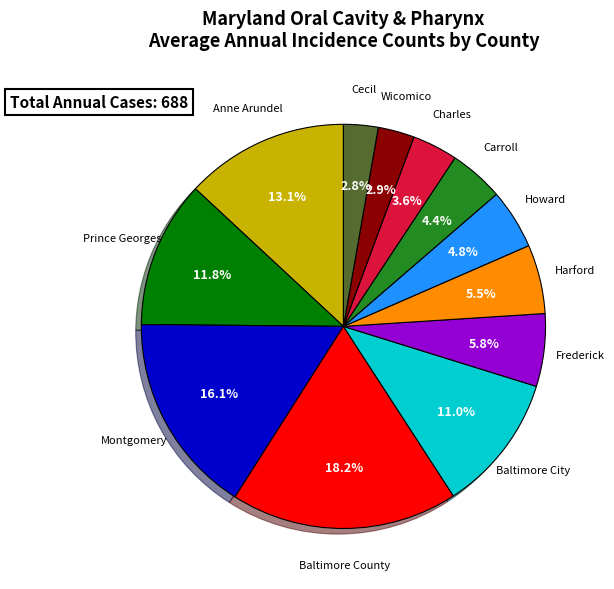

Does any single category account for the majority?

No